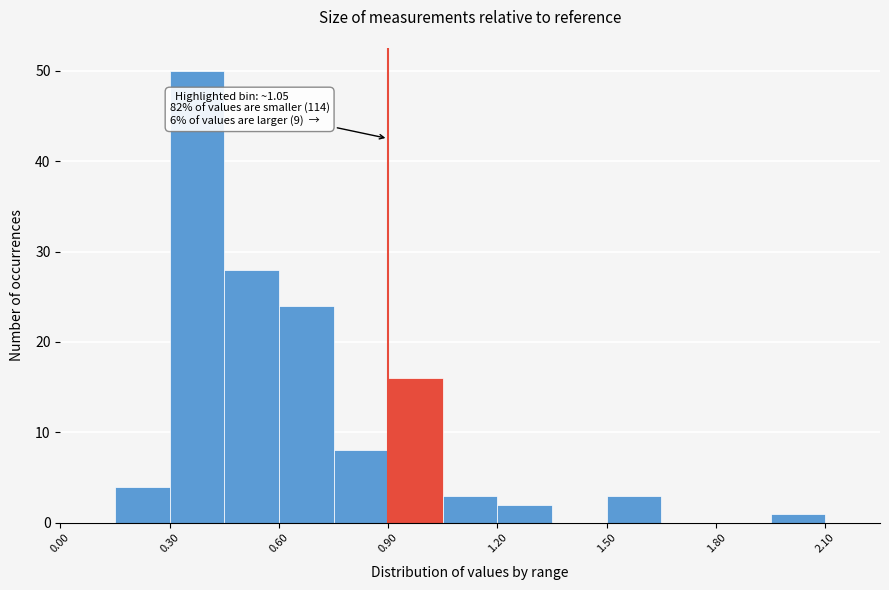

Read against the x-axis, roughly where is the centre of the tallest bar?

0.40